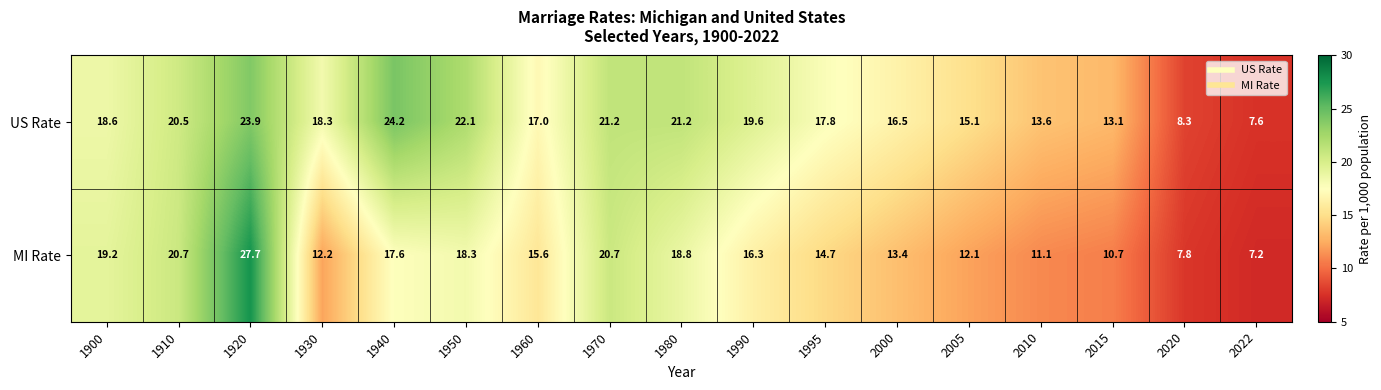

At which category is the sum across all series the highest?

1920